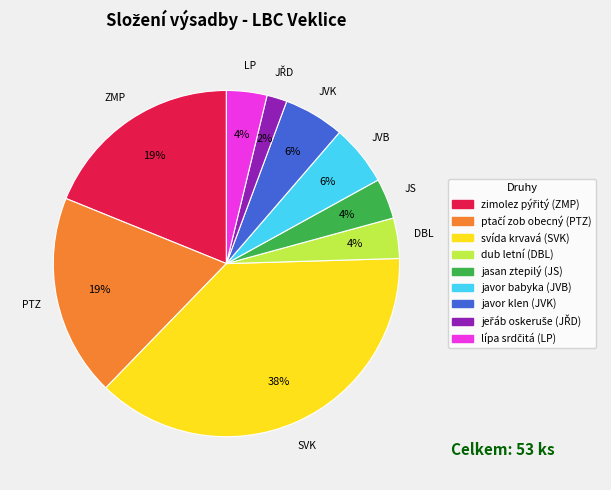

To the nearest percent, what percentage of the pie is dub letní (DBL)?

4%